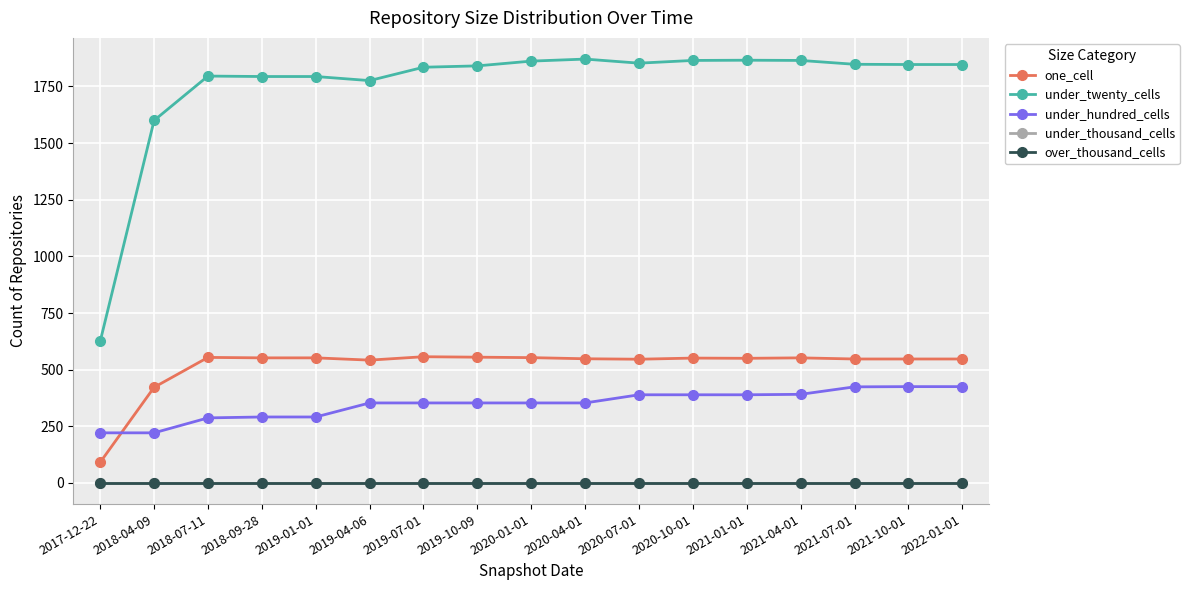

What position from the left is 2020-10-01?

12